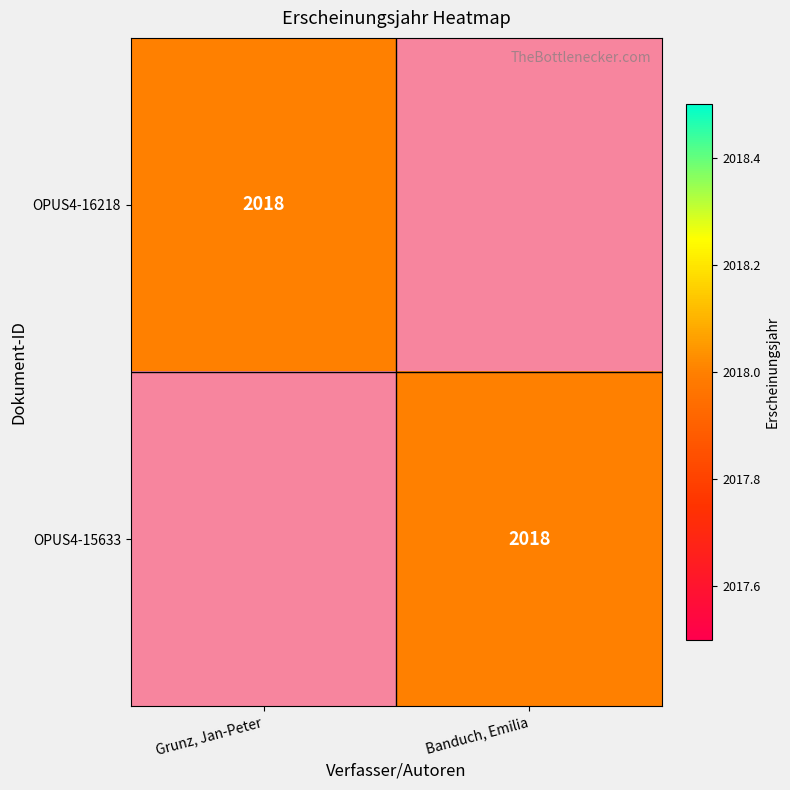

Is it true that OPUS4-15633 equals 2018 at Banduch, Emilia?

True